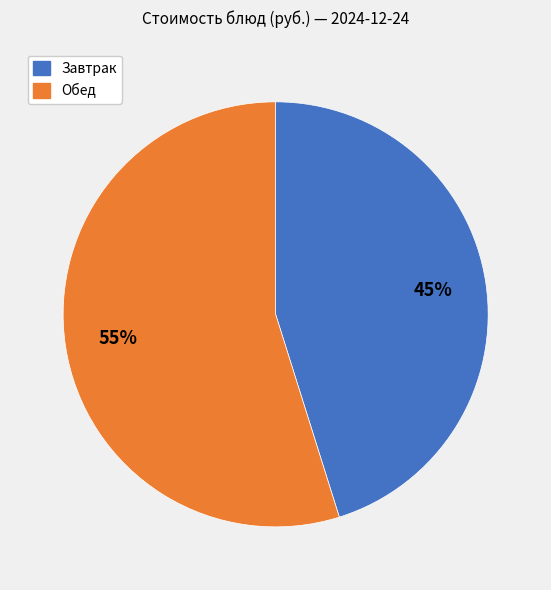

How many segments does this pie chart have?

2